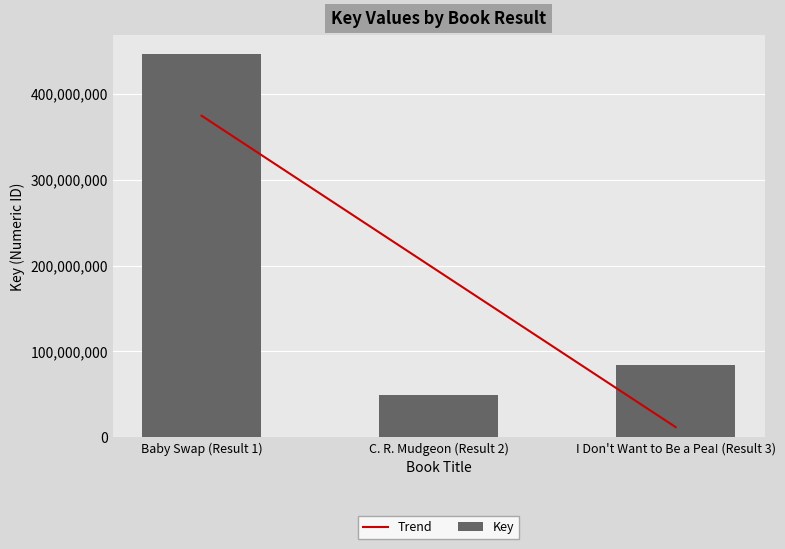

Rank the categories by value from lowest to highest.

C. R. Mudgeon (Result 2), I Don't Want to Be a Pea! (Result 3), Baby Swap (Result 1)